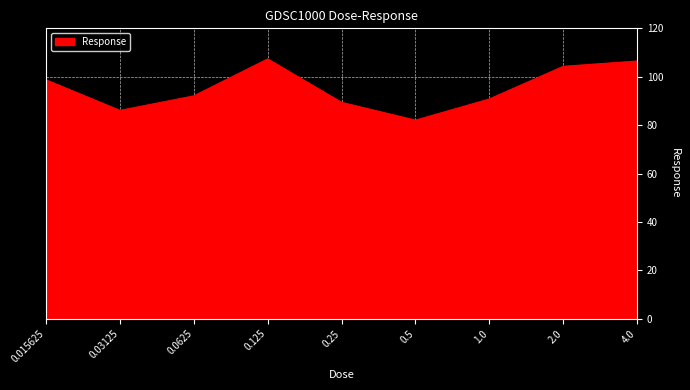

What is the maximum value shown in the chart?

107.4